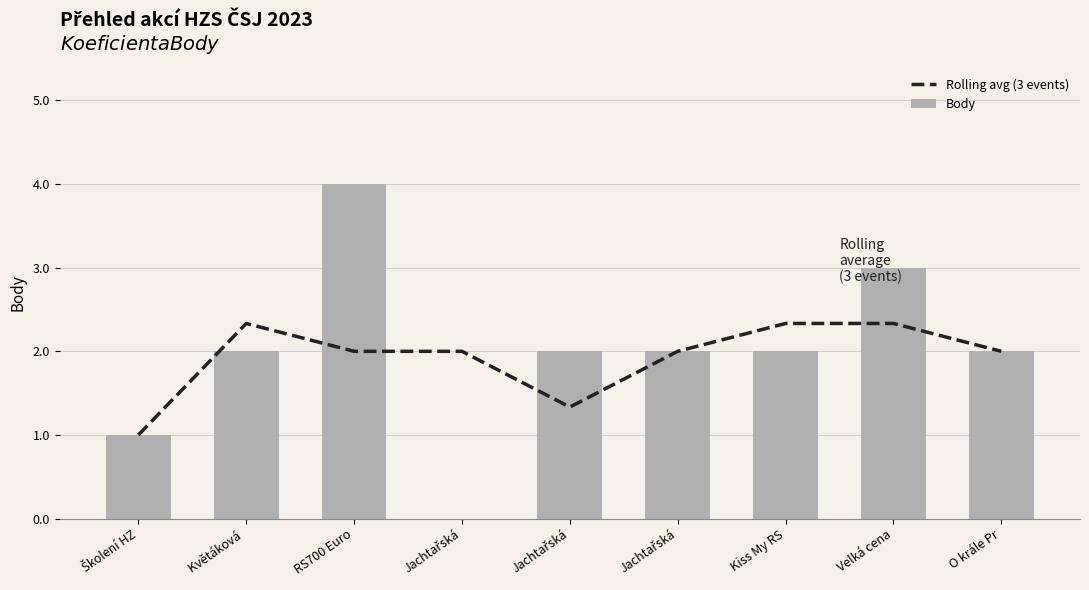

Where does the Rolling avg (3 events) series first go above 2?

Květáková 